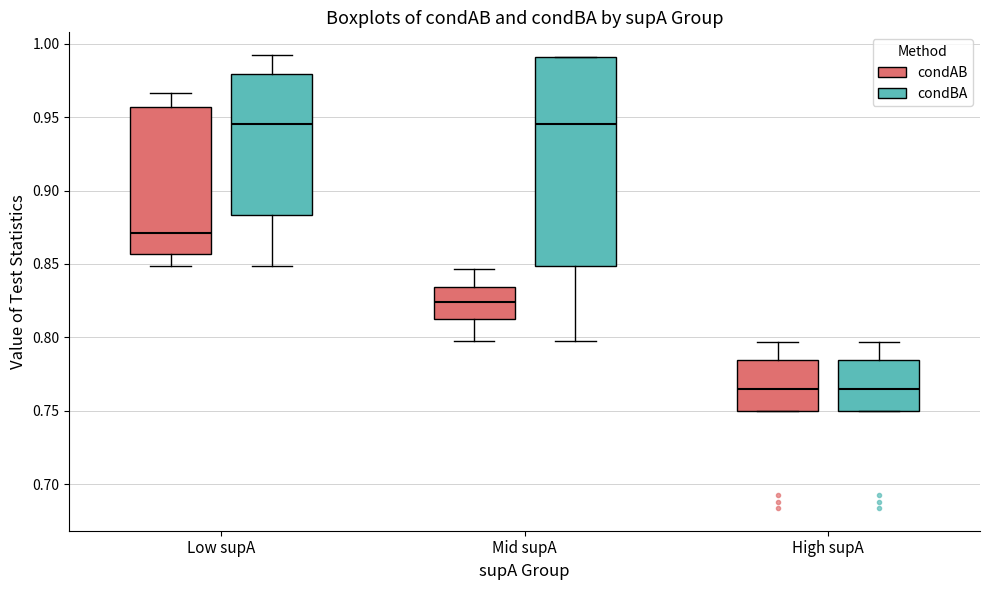

Comparing the boxes themselves (not the whiskers), which one is the tallest?

Mid supA (condBA)